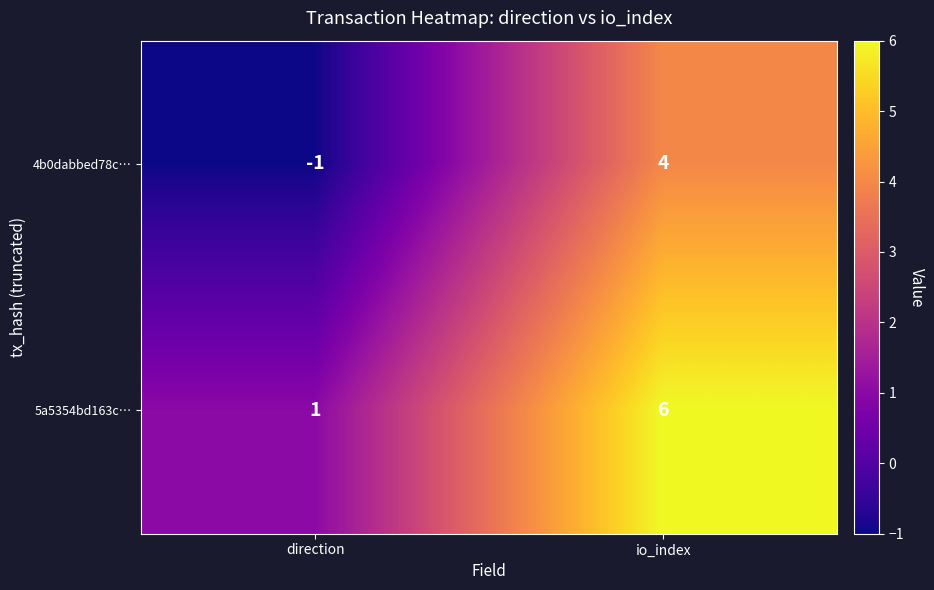

Reading left to right, transcribe all the data shown in this chart.

4b0dabbed78c…: direction=-1	io_index=4
5a5354bd163c…: direction=1	io_index=6